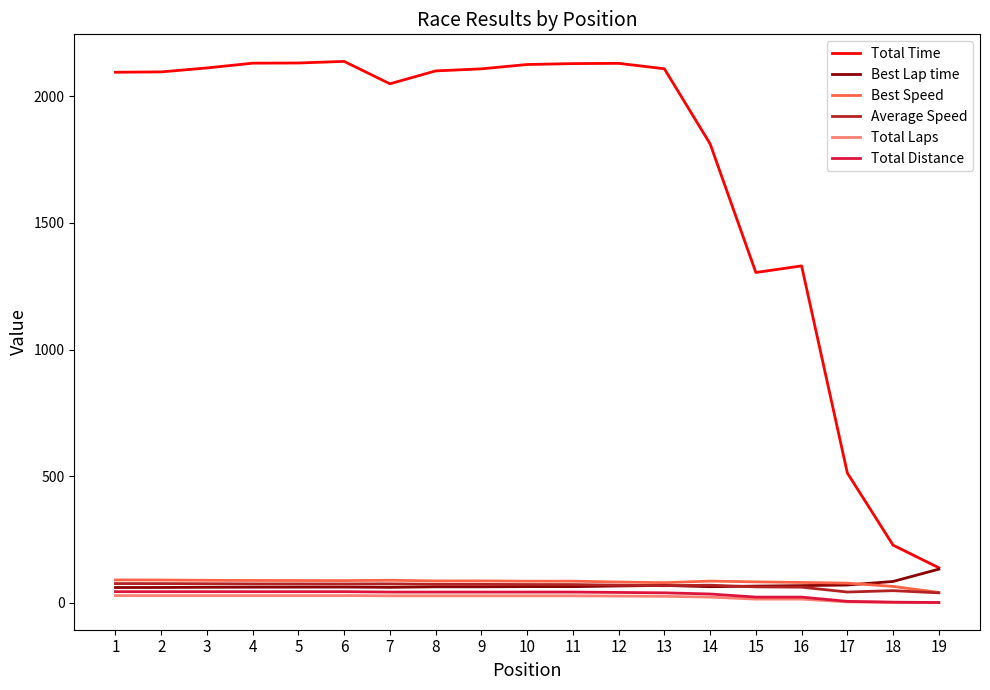

True or false: Total Time and Total Laps cross at least once.

False